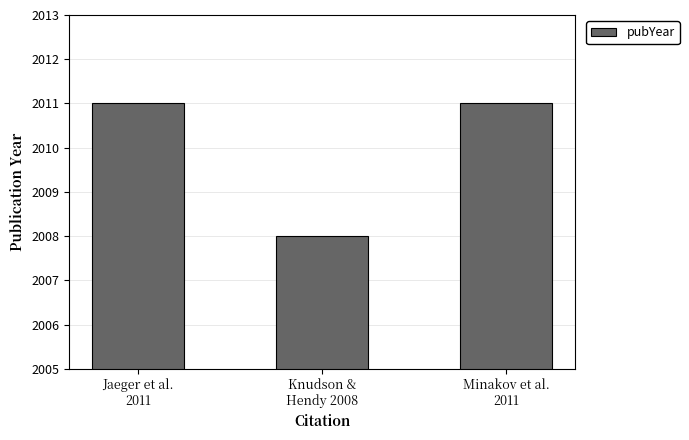

Is it true that the value at Jaeger et al.
2011 is 3545?

False